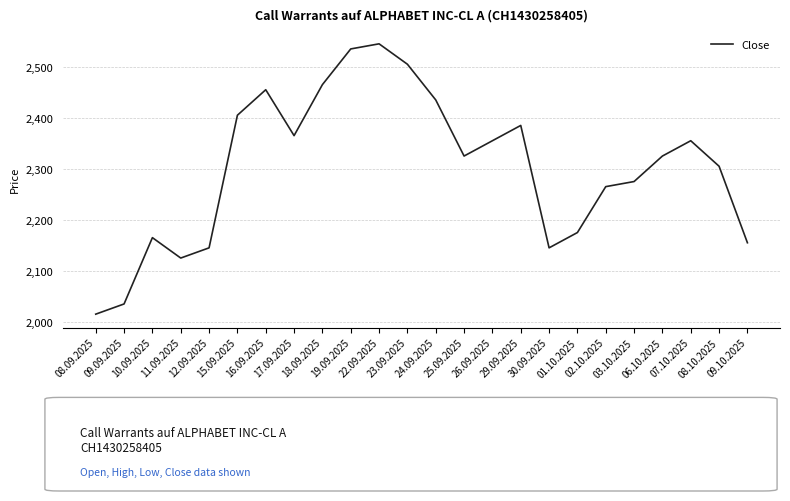

Where is the first local minimum?

11.09.2025